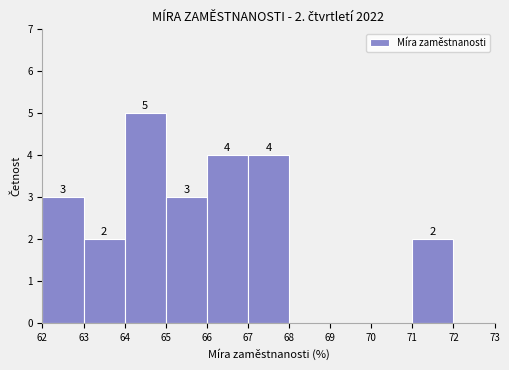

Over which range of the x-axis is the bar tallest?

64 to 65